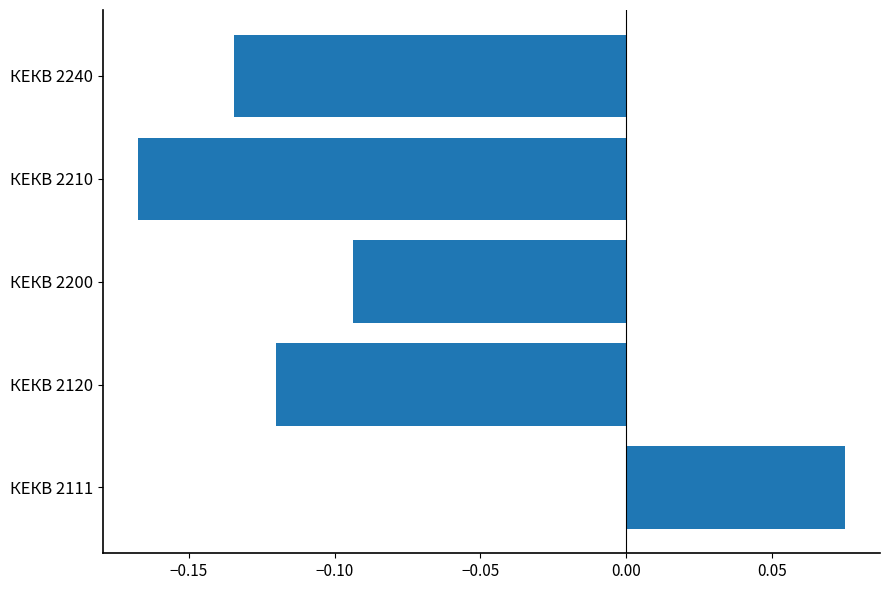

The chart shows a value of -0.2 at КЕКВ 2120. True or false?

False